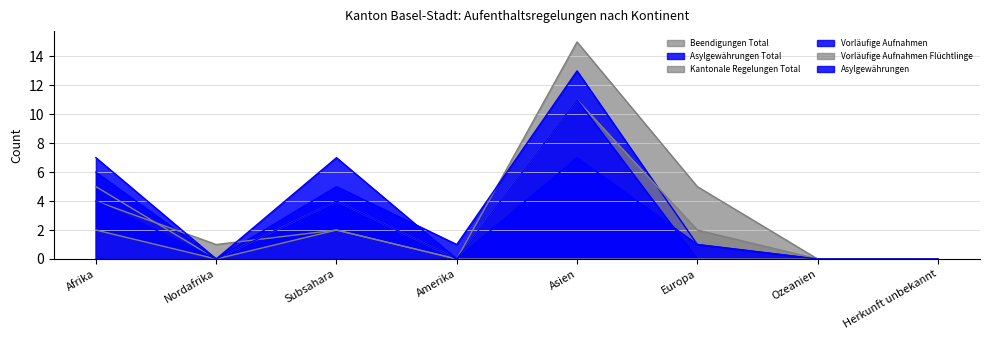

List the series in order of their peak value, lowest first.

Vorläufige Aufnahmen Flüchtlinge, Asylgewährungen, Kantonale Regelungen Total, Vorläufige Aufnahmen, Asylgewährungen Total, Beendigungen Total